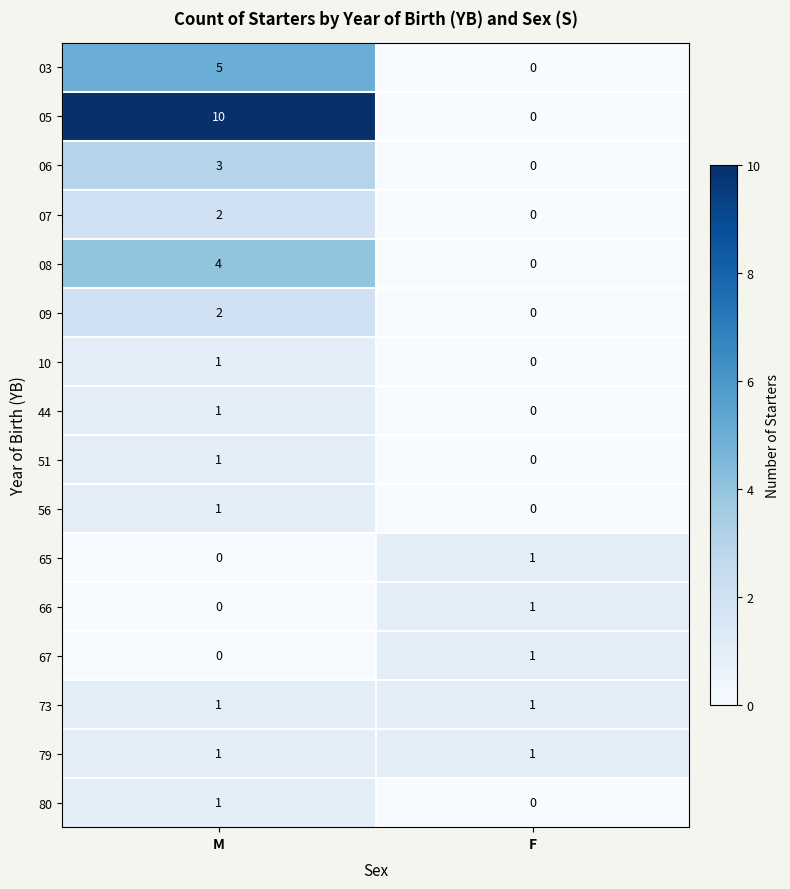

What is the approximate value of 03 at M?

5